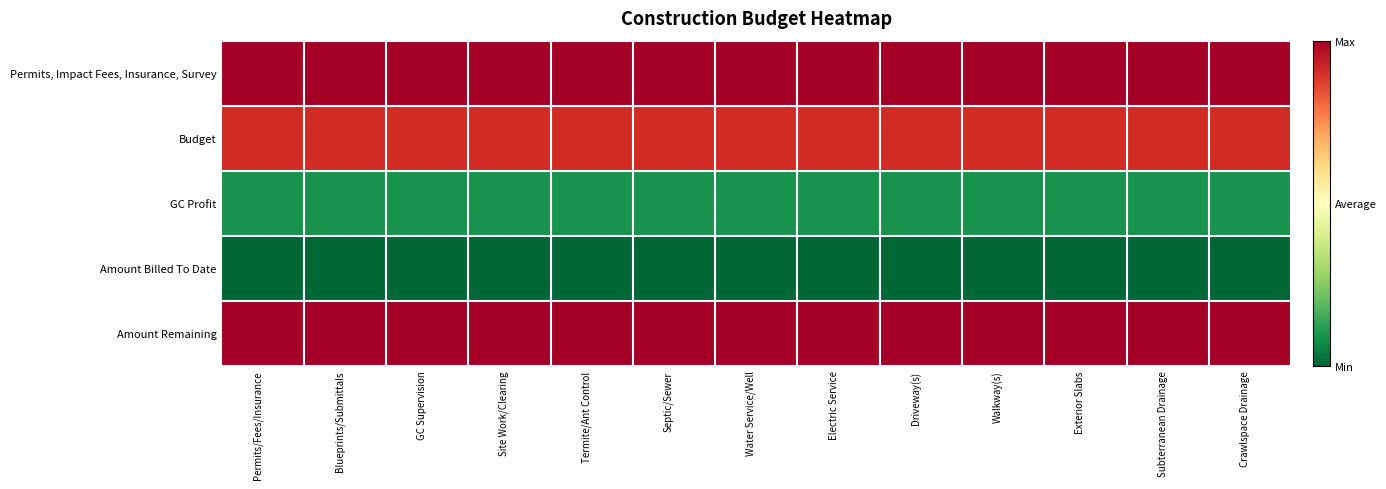

What is the total value across all series at Termite/Ant Control?

3.0